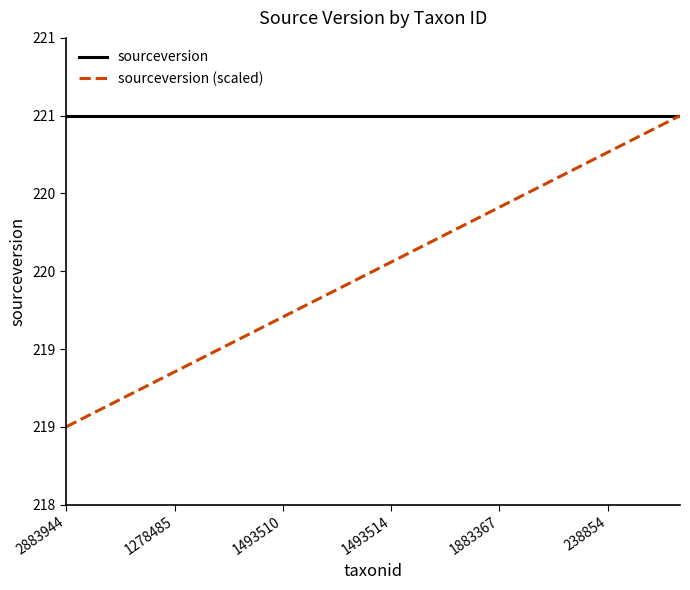

What is the difference between the maximum and minimum values in the sourceversion (scaled) series?

2.0